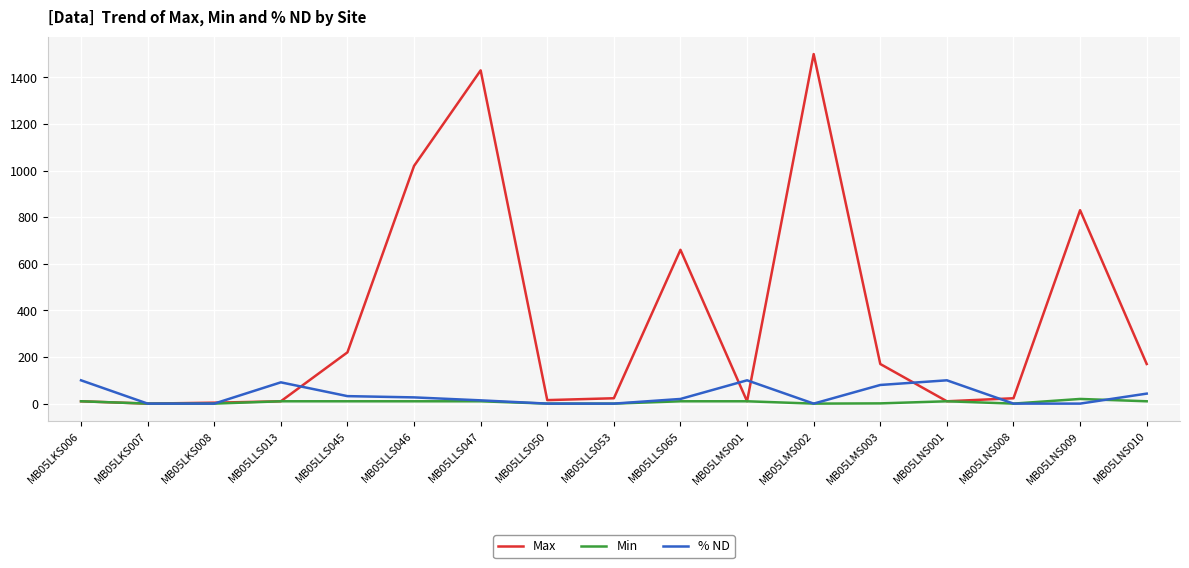

True or false: % ND has a value of 0.0 at MB05LLS050.

True